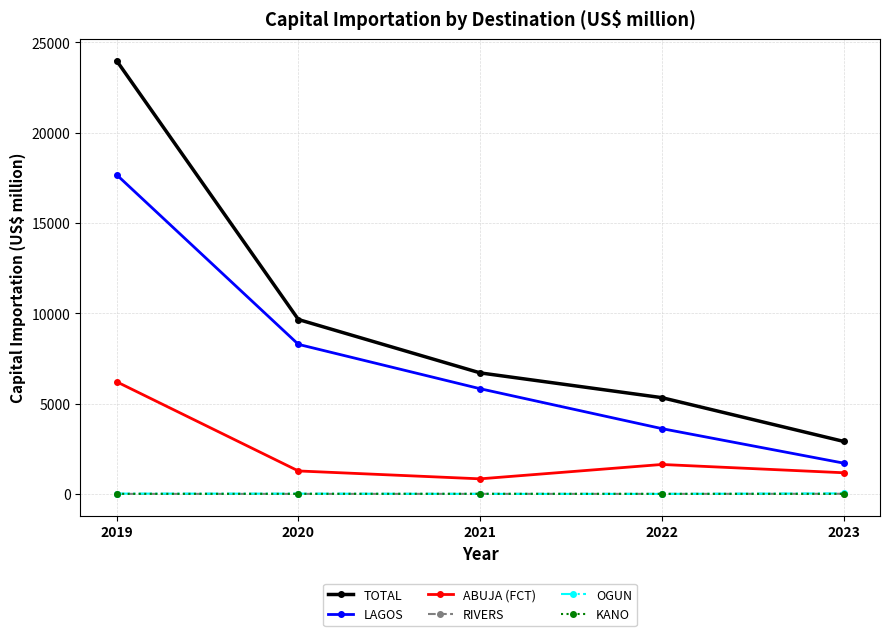

Which category has the highest value in the ABUJA (FCT) series?

2019